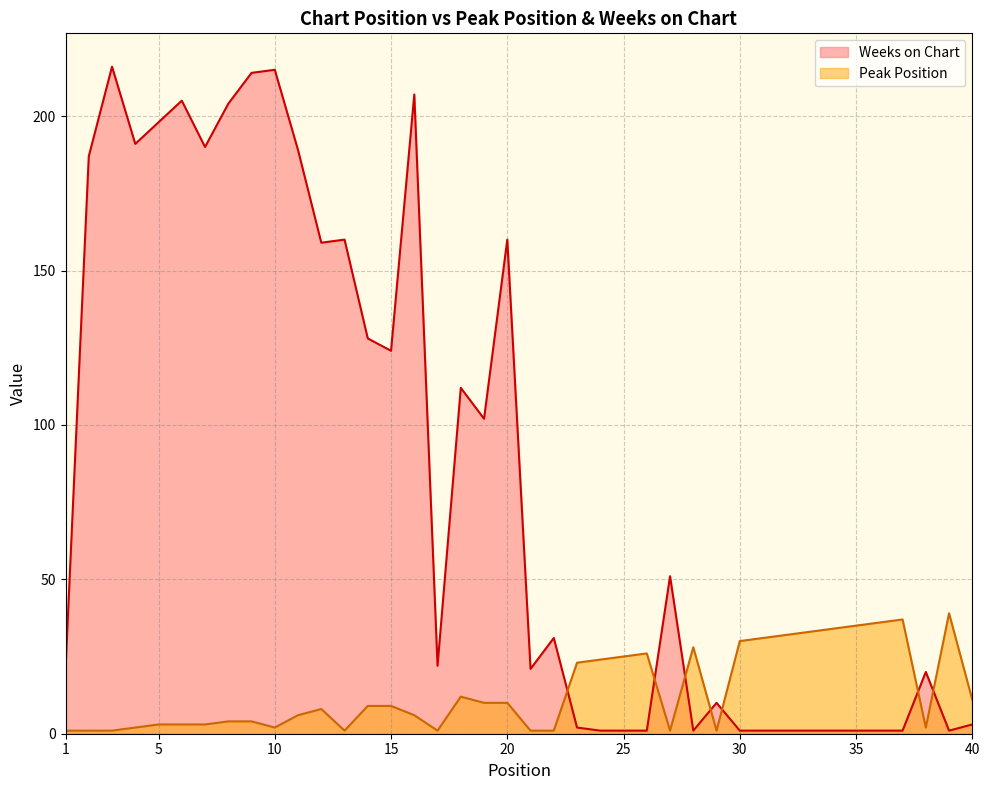

Which category has the lowest value in the Weeks on Chart series?

24